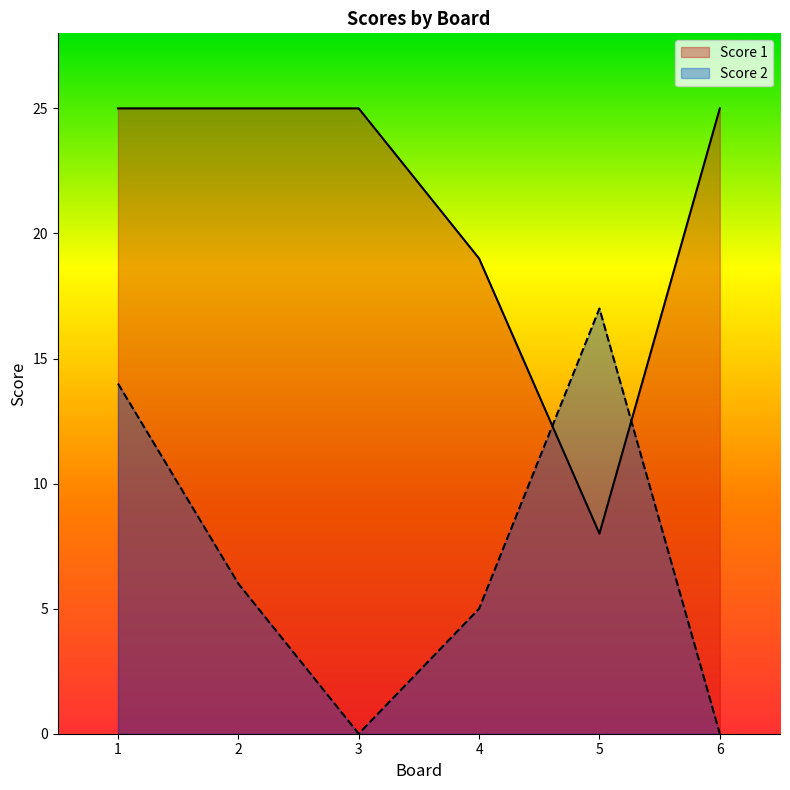

Between 2 and 5, which is larger?

2